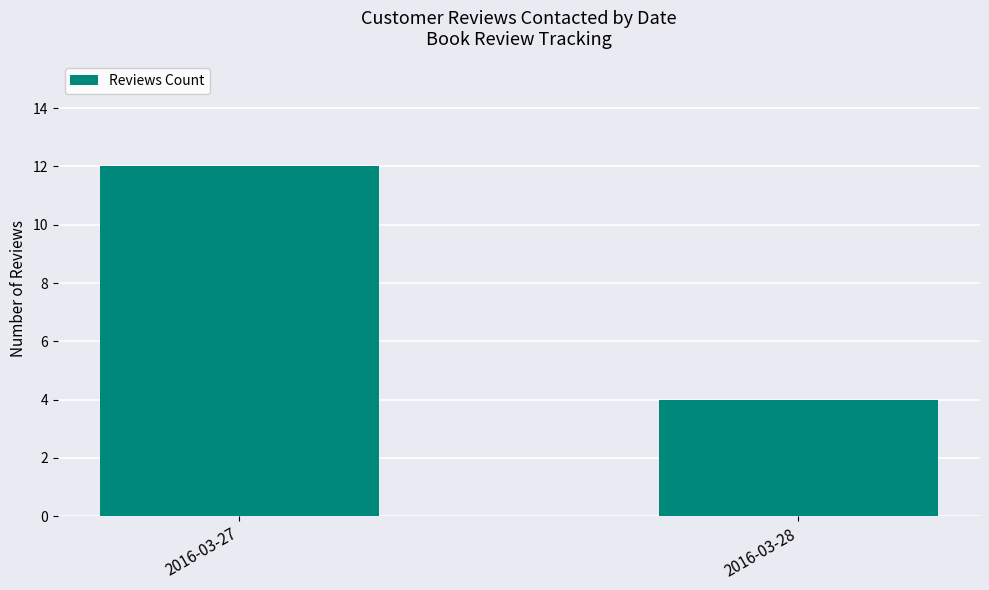

Which has a higher value, 2016-03-28 or 2016-03-27?

2016-03-27